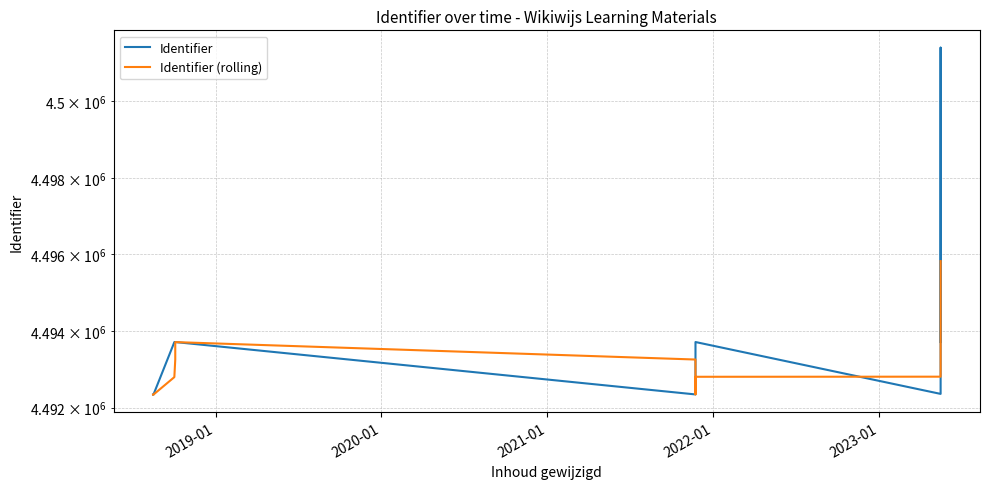

Between which two adjacent categories do Identifier (rolling) and Identifier first intersect?

2022-01 and 2023-01